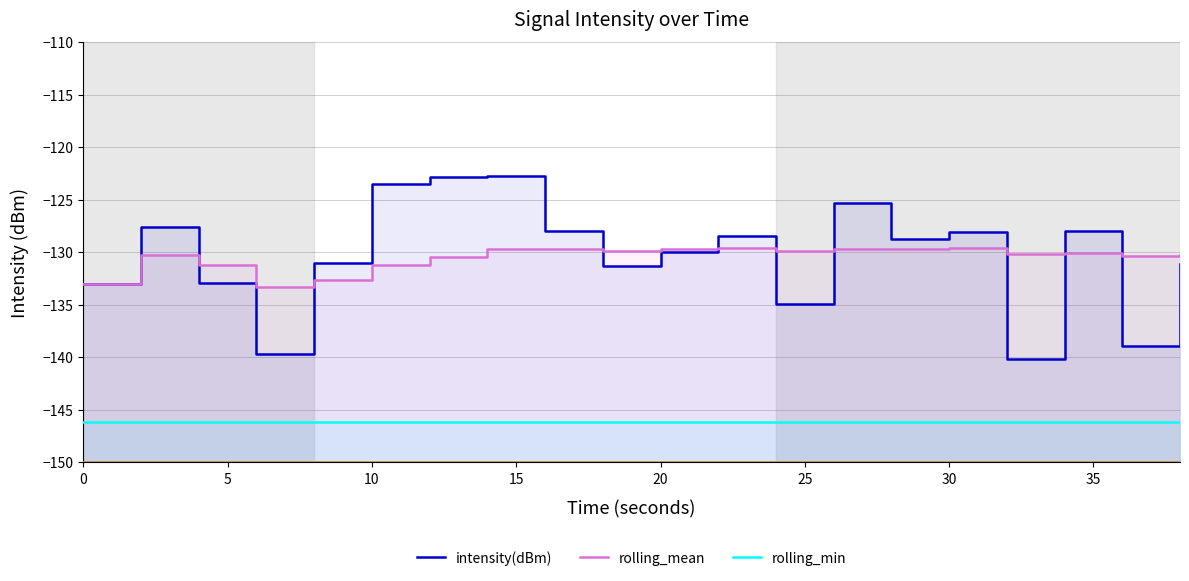

Reading left to right, extract all data points from this chart.

intensity(dBm): -133.0	-127.6	-132.9	-139.7	-131.0	-123.5	-122.8	-122.8	-128.0	-131.3	-130.0	-128.5	-135.0	-125.3	-128.7	-128.1	-140.1	-128.0	-138.9	-131.1
rolling_mean: -133.0	-130.3	-131.2	-133.3	-132.6	-131.2	-130.4	-129.7	-129.7	-129.8	-129.7	-129.6	-129.9	-129.7	-129.7	-129.6	-130.2	-130.0	-130.3	-130.3
rolling_min: -146.1	-146.1	-146.1	-146.1	-146.1	-146.1	-146.1	-146.1	-146.1	-146.1	-146.1	-146.1	-146.1	-146.1	-146.1	-146.1	-146.1	-146.1	-146.1	-146.1